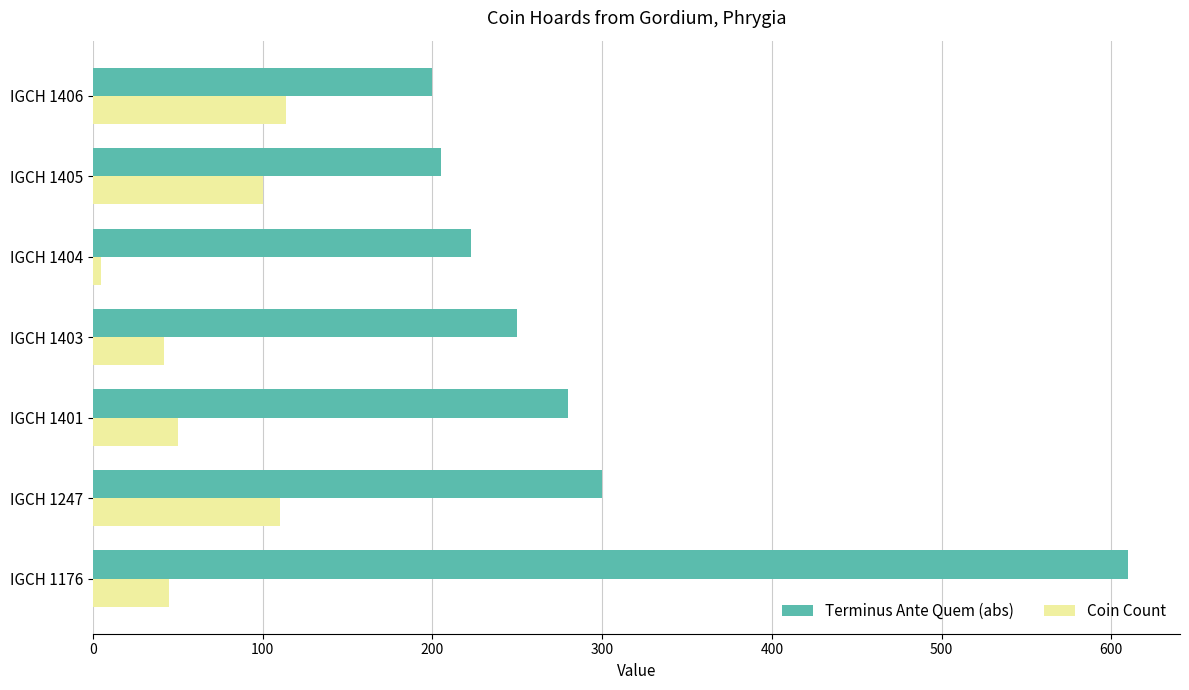

What is the difference between the second highest and minimum values in the Terminus Ante Quem (abs) series?

100